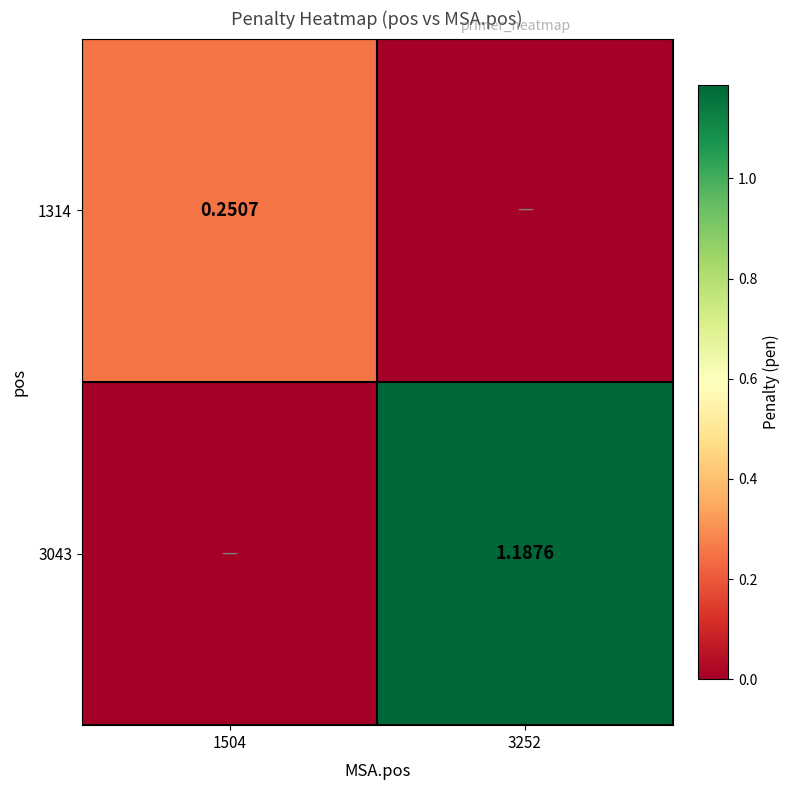

What is the difference between the highest and lowest values at 1504?

0.3